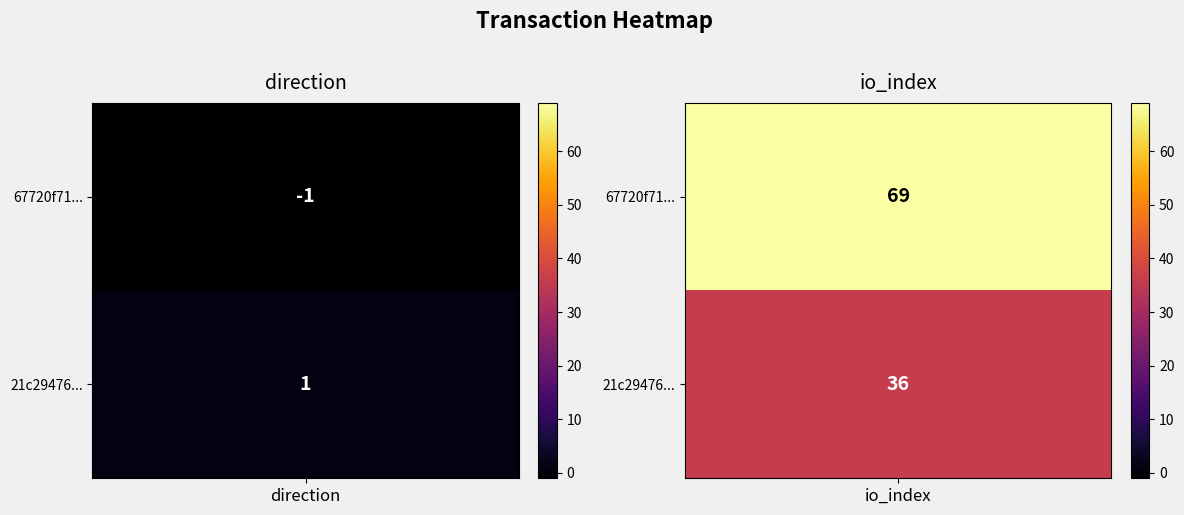

How many 67720f7163ef410746e5575c26686f565ad0607 values are between -1 and 69?

2